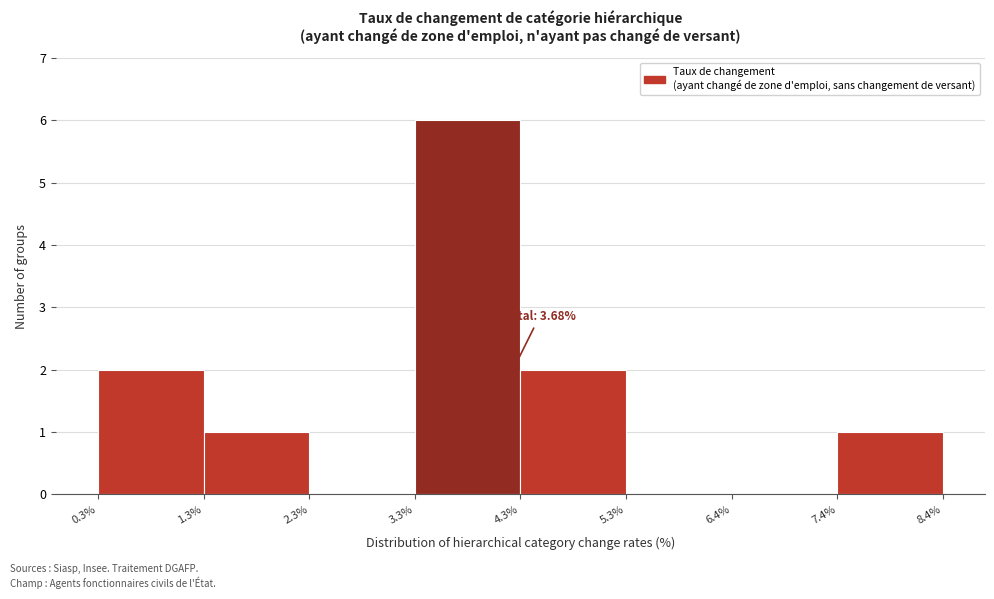

Which range on the x-axis has the tallest bar?

3.3% to 4.3%